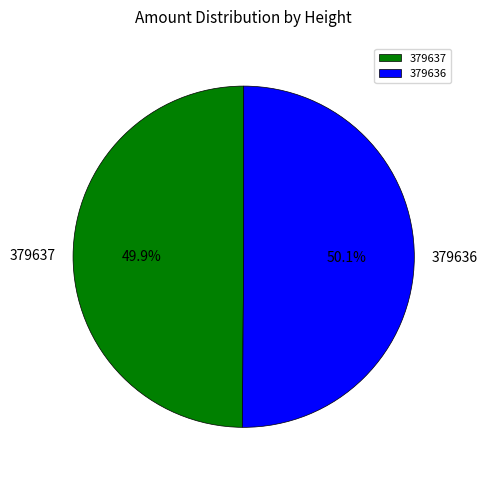

Is it true that 379636 is 50% of the pie?

True